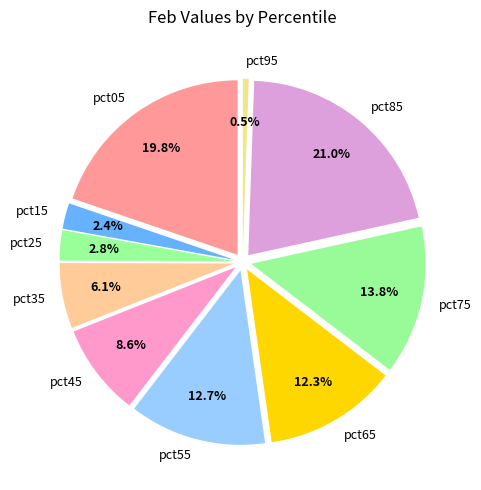

Count the number of slices in the pie.

10